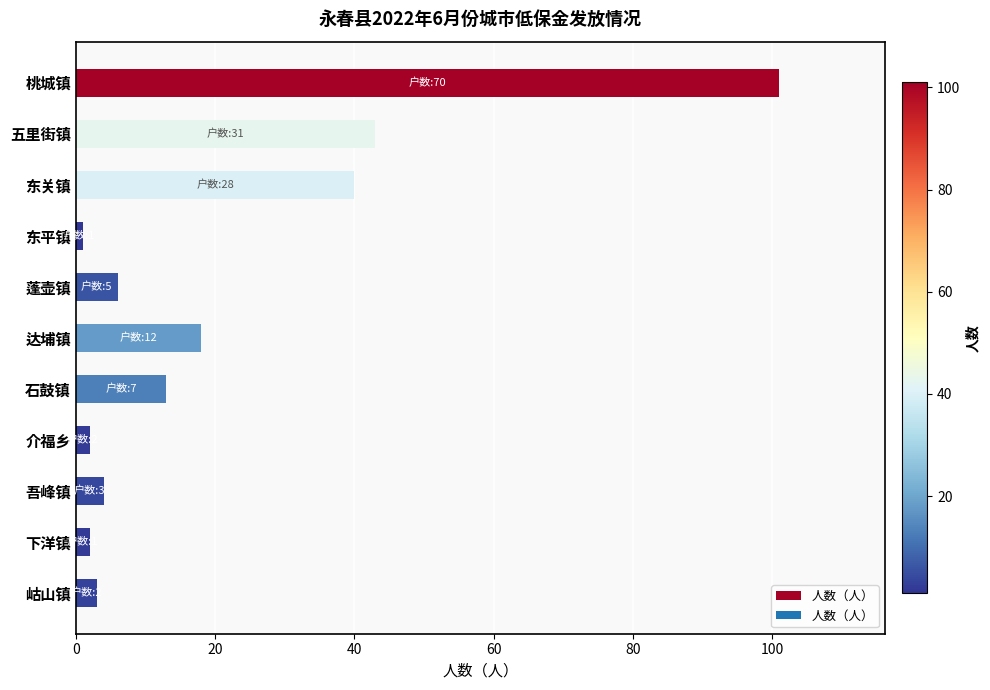

Where is the data nearest to the value 51?

五里街镇